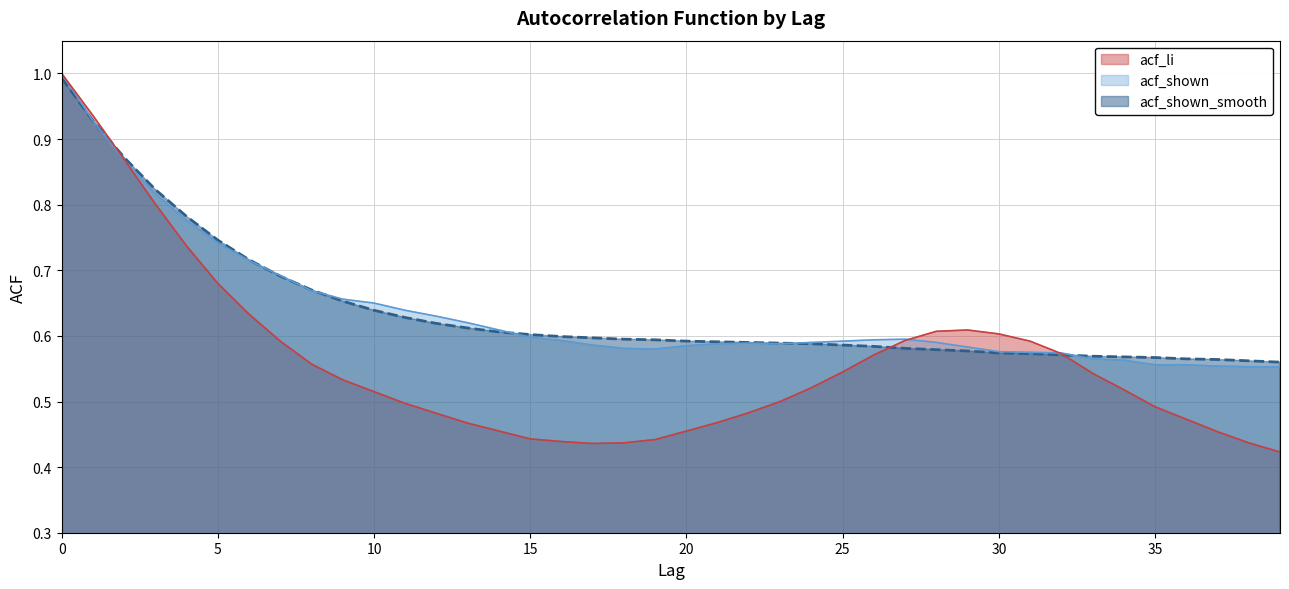

What is the maximum value shown in the chart?

1.0